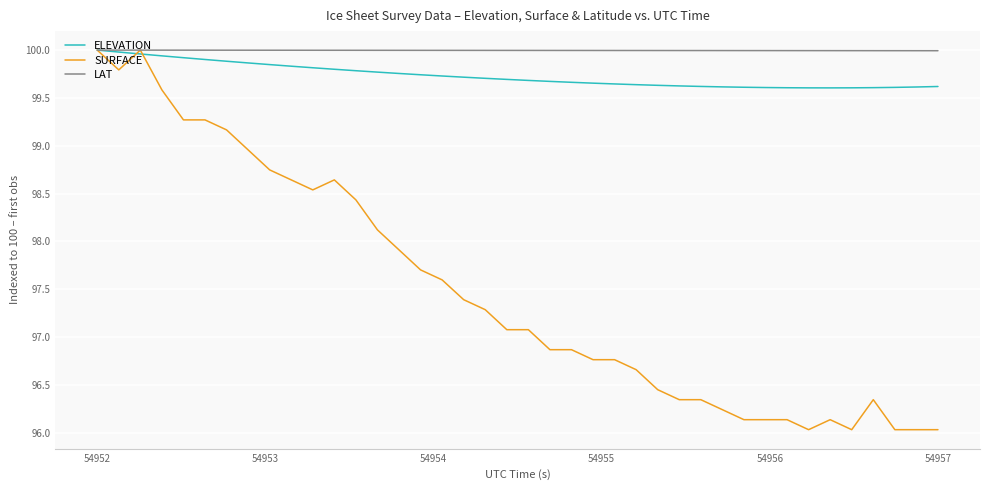

What is the minimum value shown in the chart?

96.0